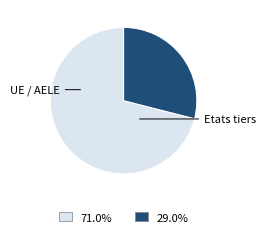

The Etats tiers slice represents 29% of the pie. True or false?

True